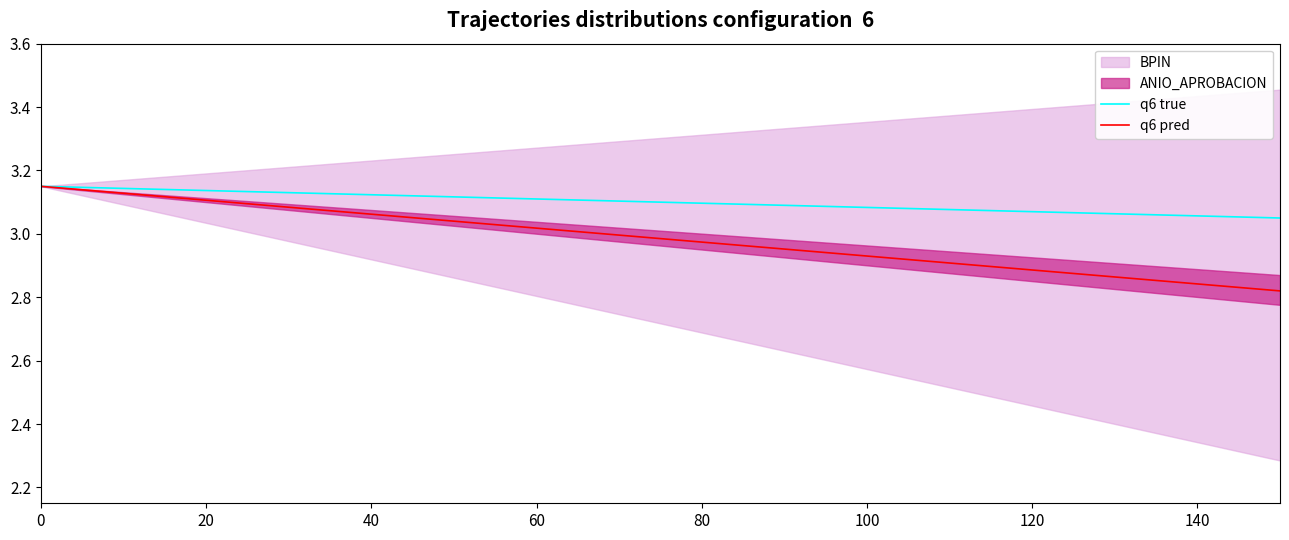

The q6 true series shows 0.9 at 120. True or false?

False